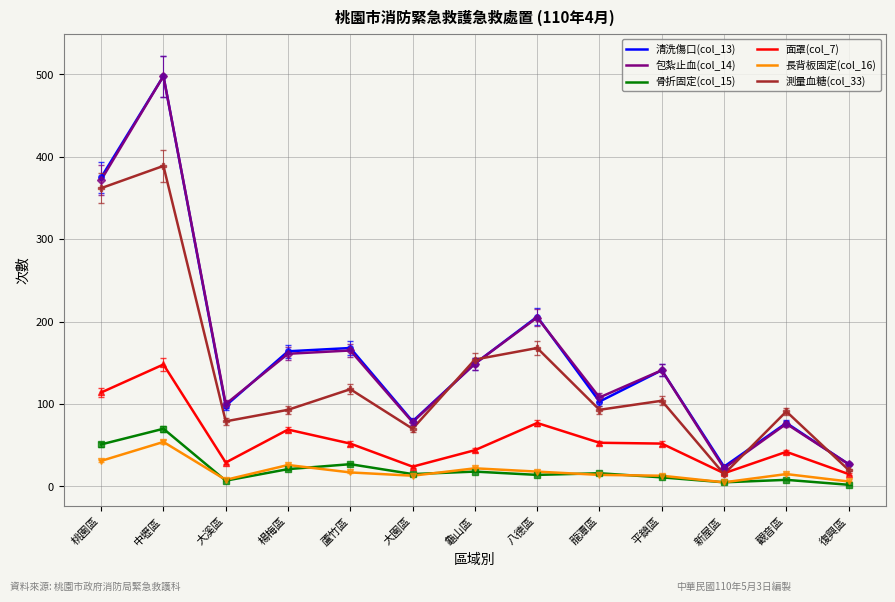

What is the difference between the 長背板固定(col_16) values at 龍潭區 and 龜山區?

8